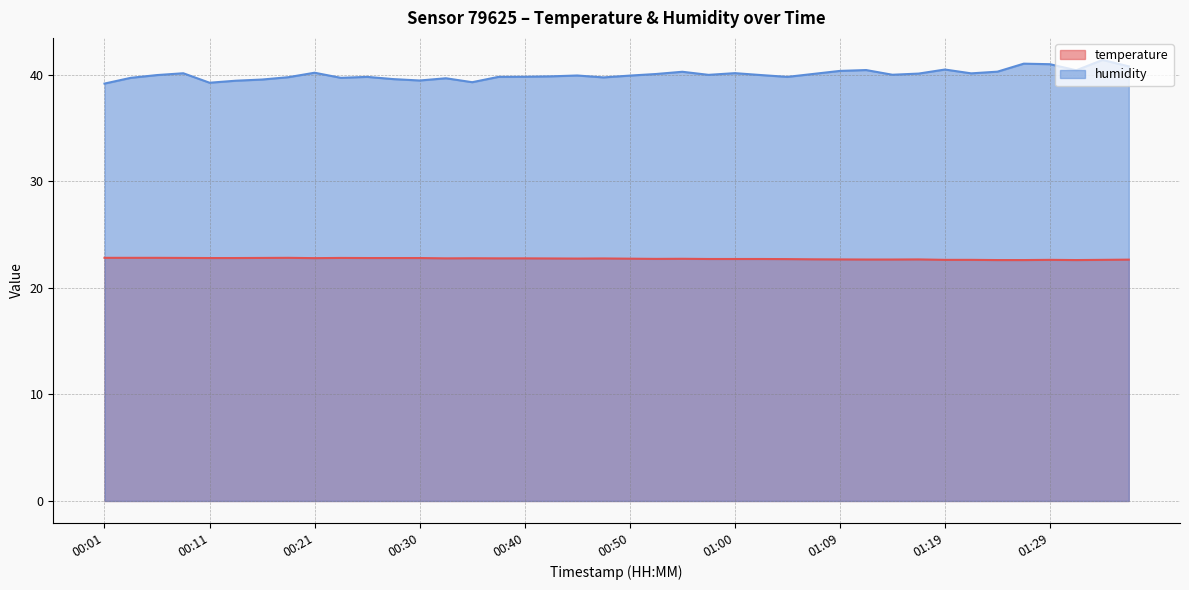

At which category does temperature reach its first local valley?

00:21